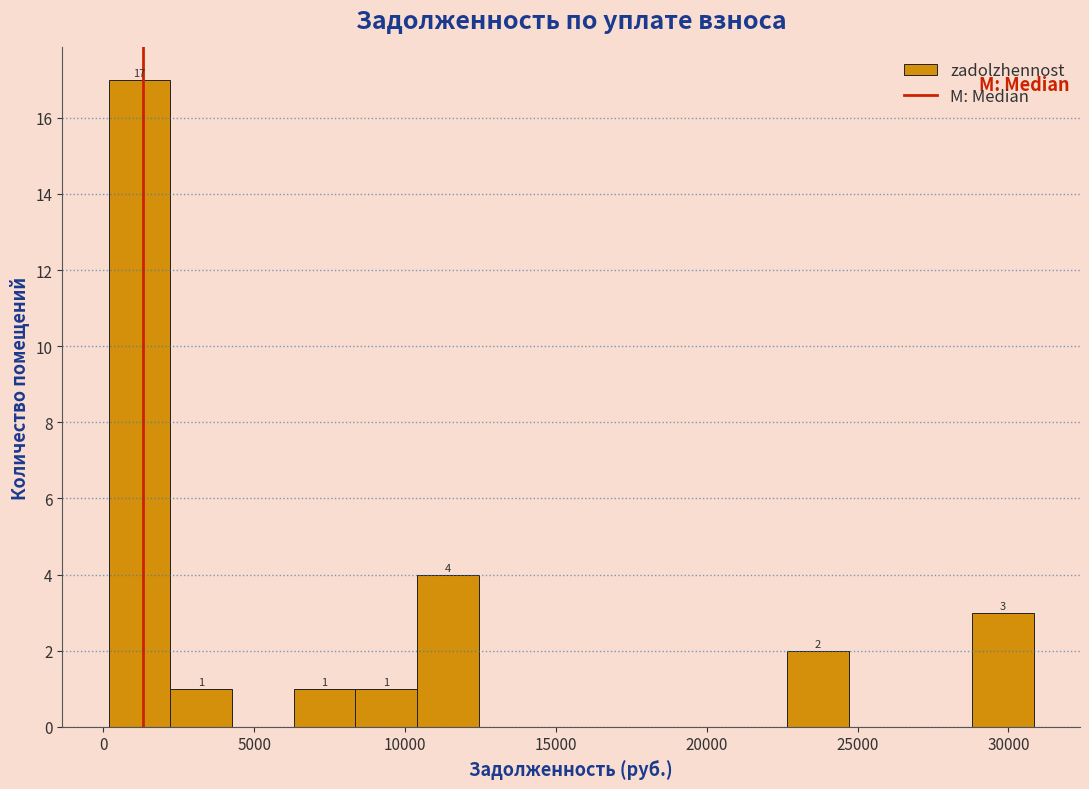

Which range on the x-axis has the tallest bar?

0 to 2000